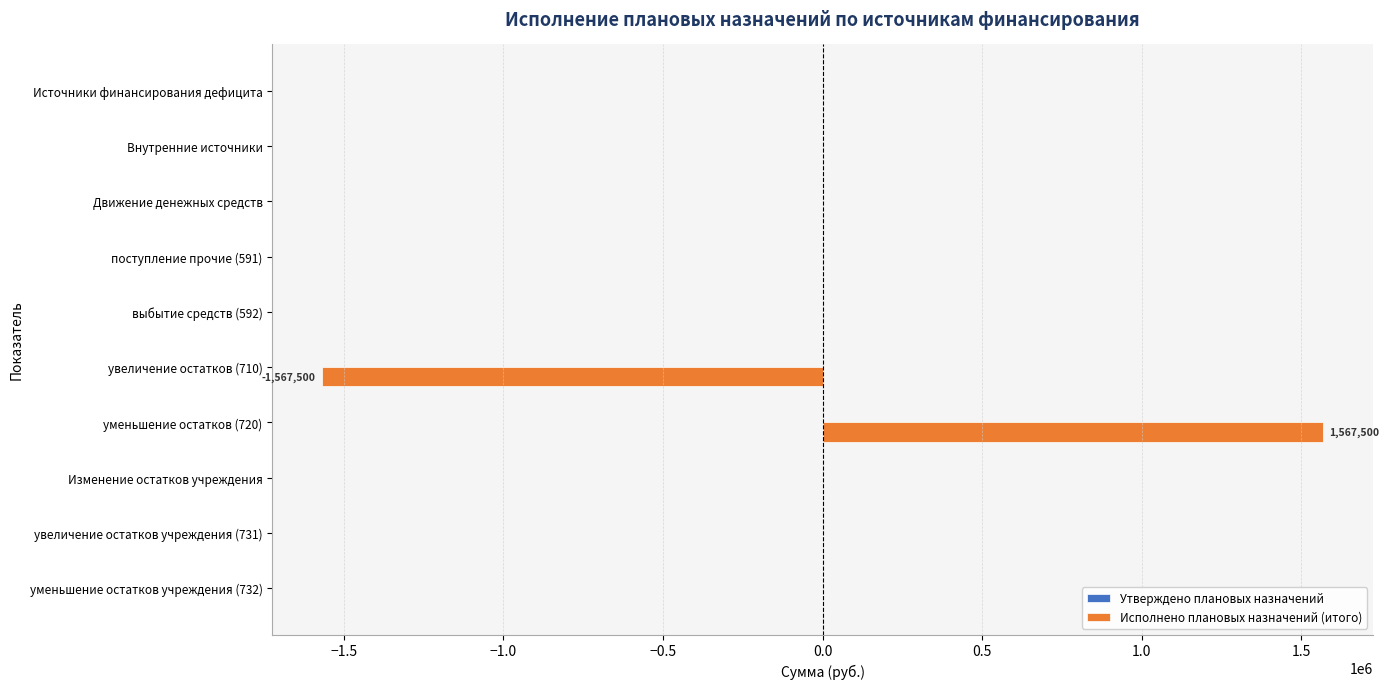

What is the greatest value displayed?

1567500